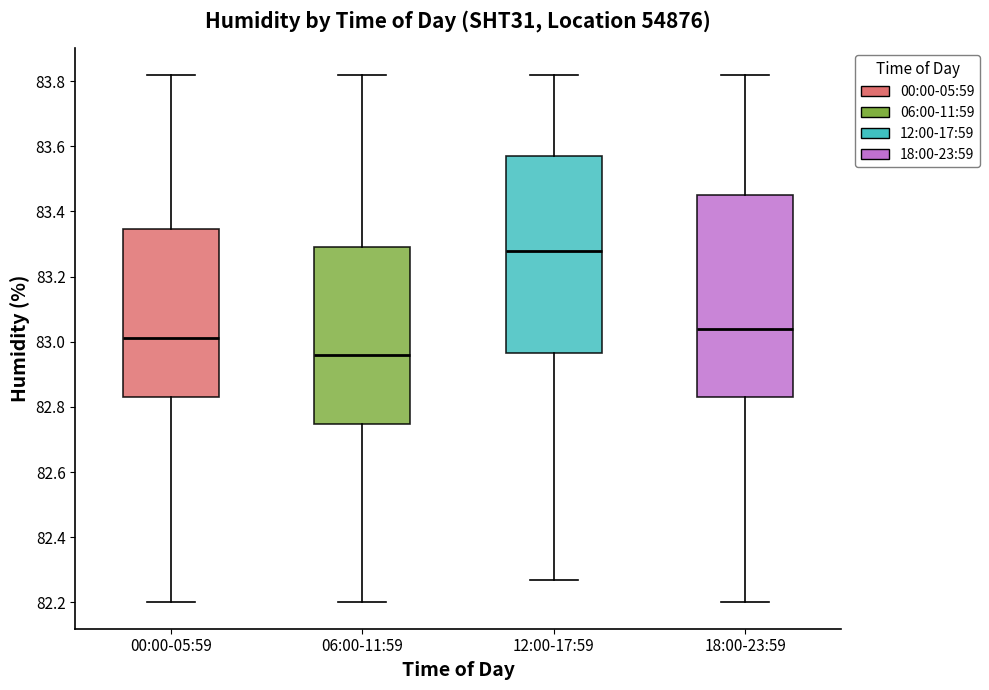

Where does the upper whisker of the box for 12:00-17:59 end on the y-axis? The values are not printed on the chart, so give them approximately, as read against the axis.

83.82